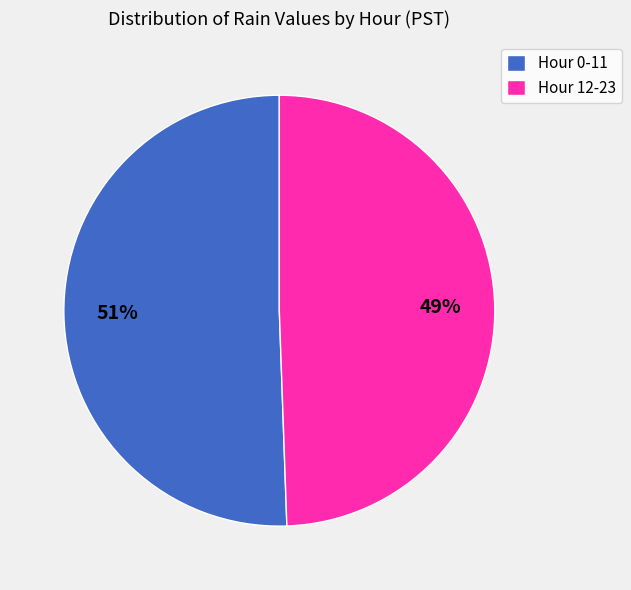

Approximately how many times larger is the value at Hour 0-11 compared to Hour 12-23?

1.0